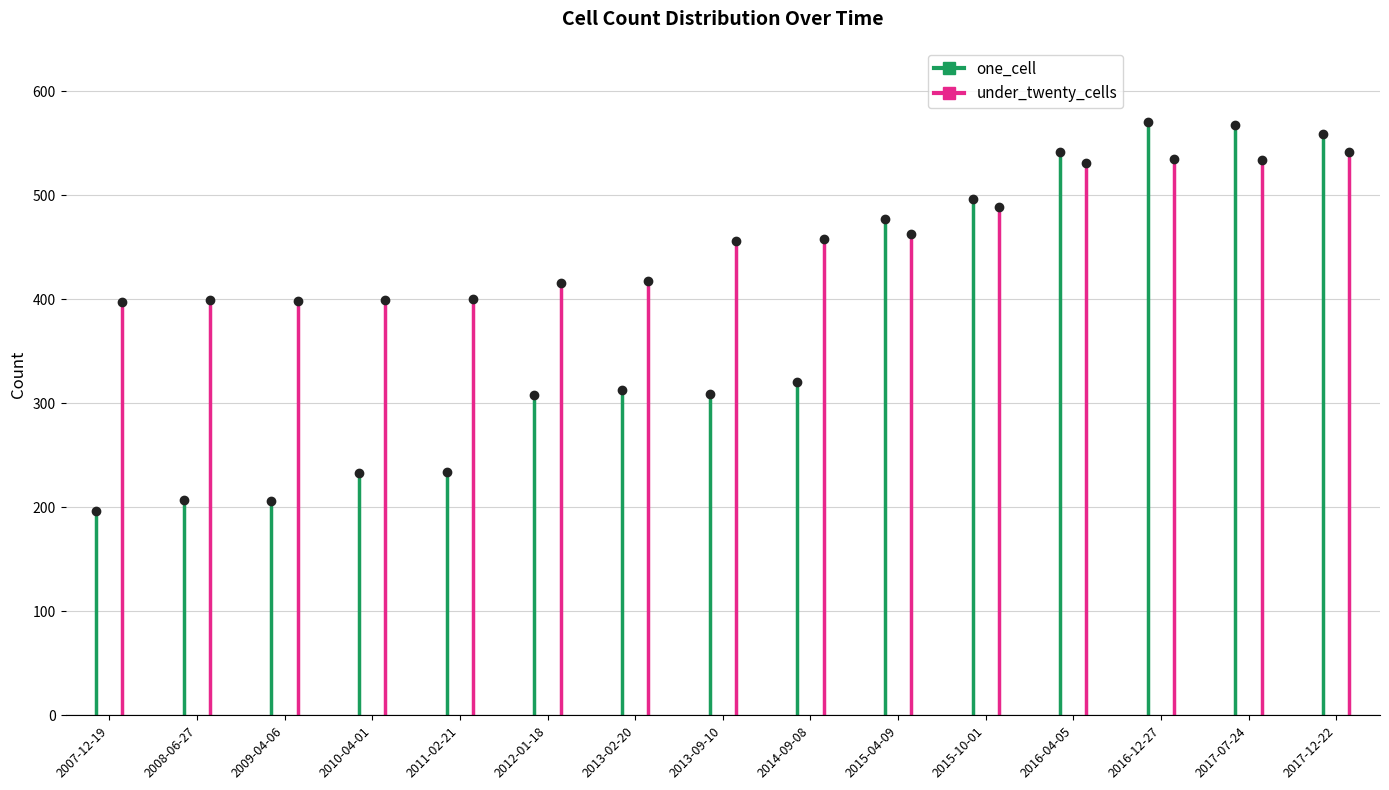

How many values in the under_twenty_cells series exceed 456?

7